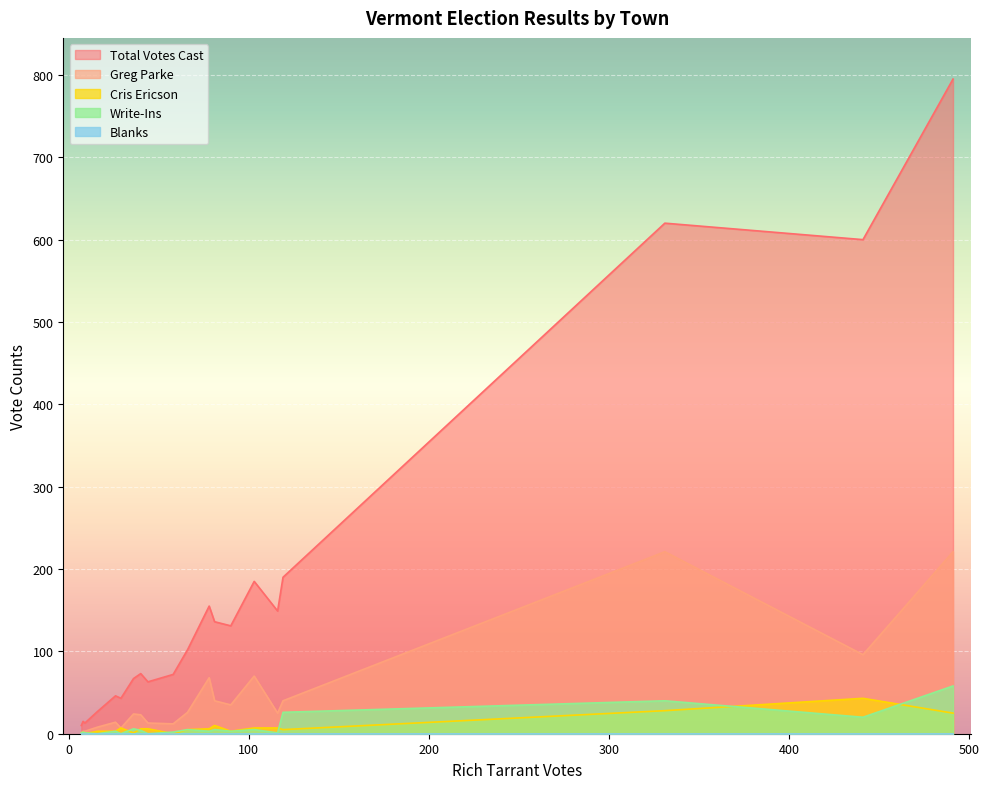

What is the difference between the second highest and second lowest values in the Greg Parke series?

218